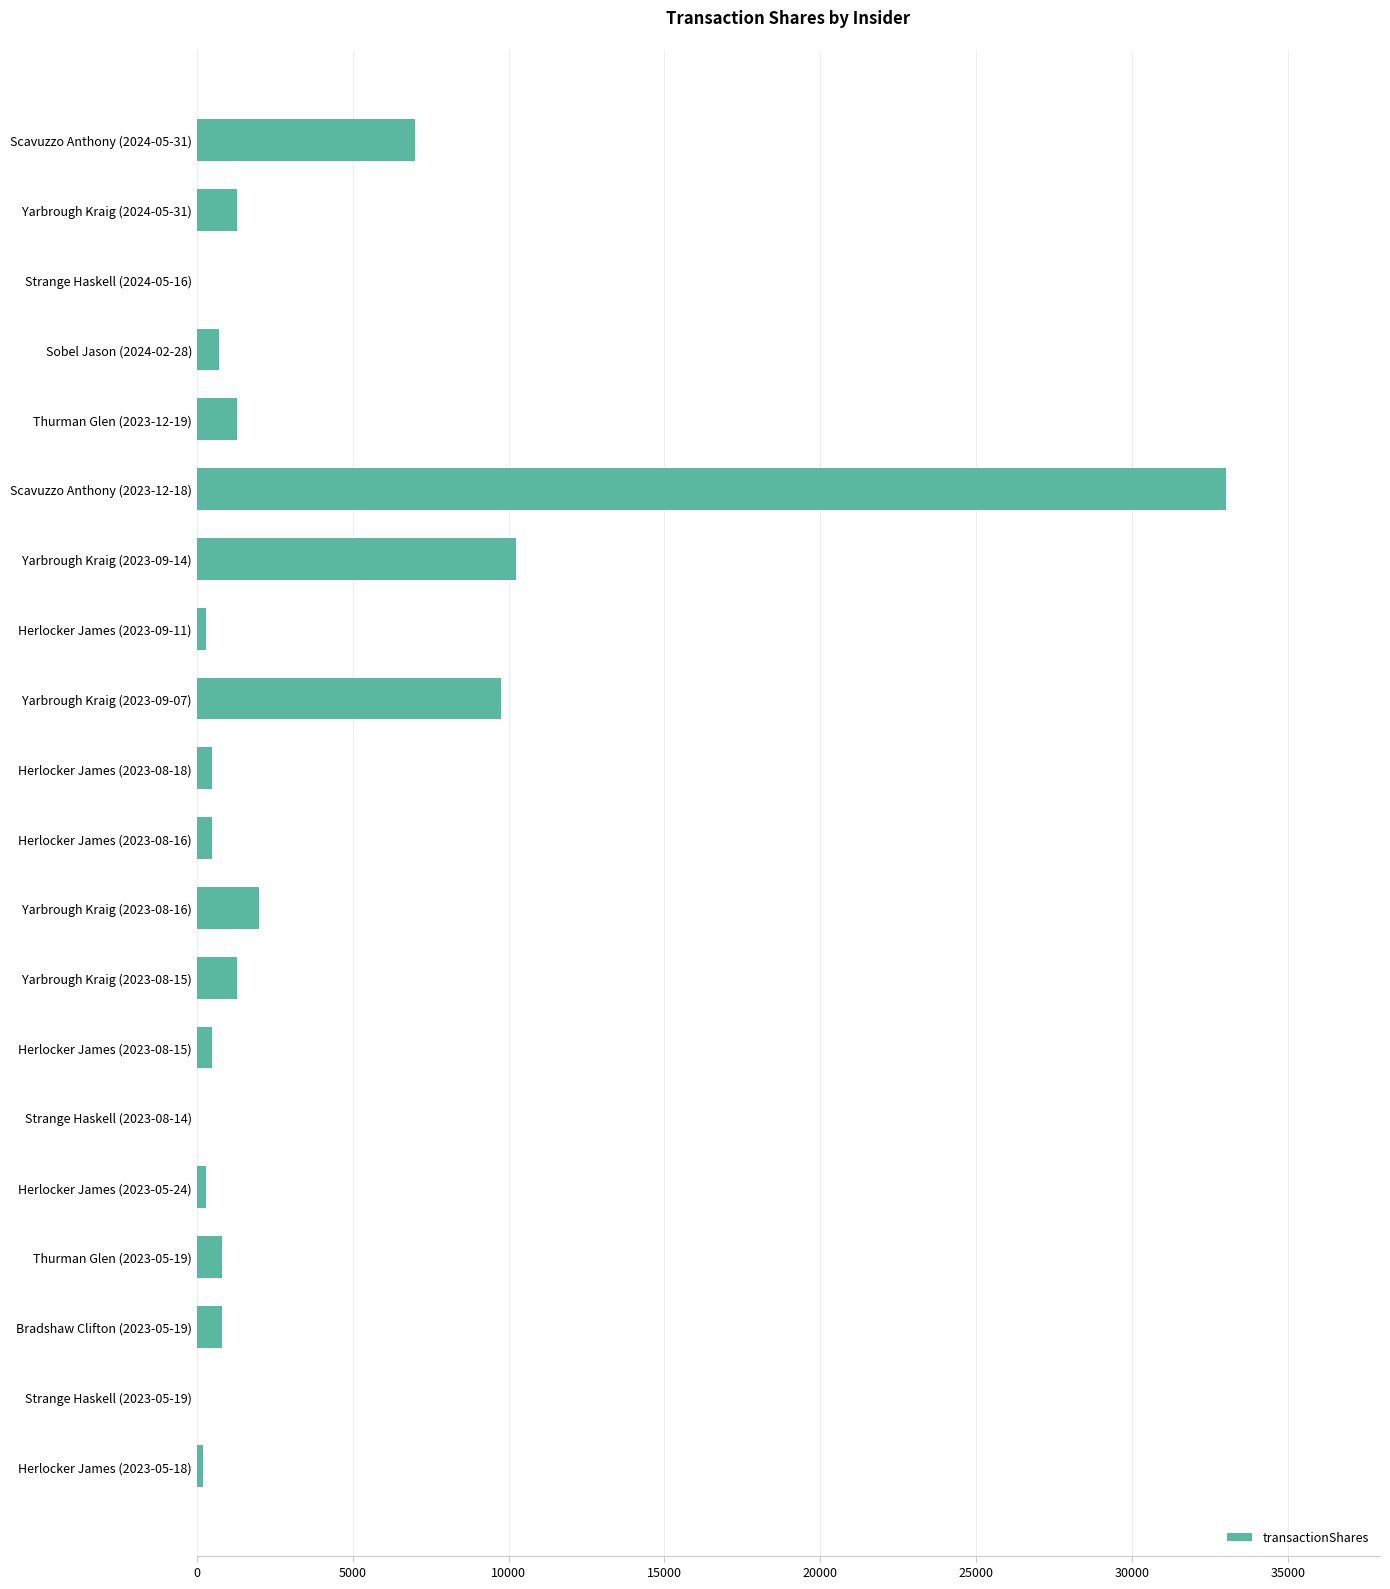

How many distinct data groups are displayed?

1